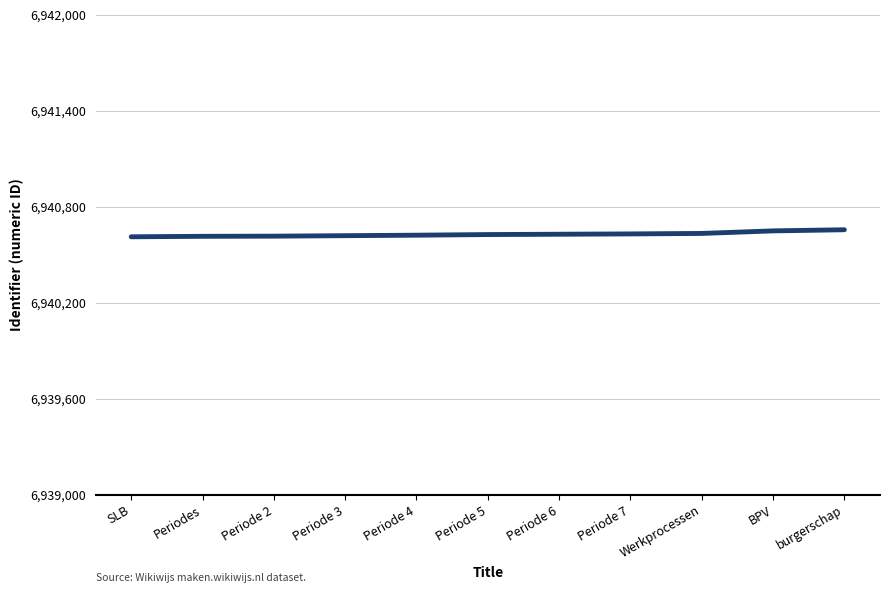

The value at Periode 4 is 9593656. True or false?

False